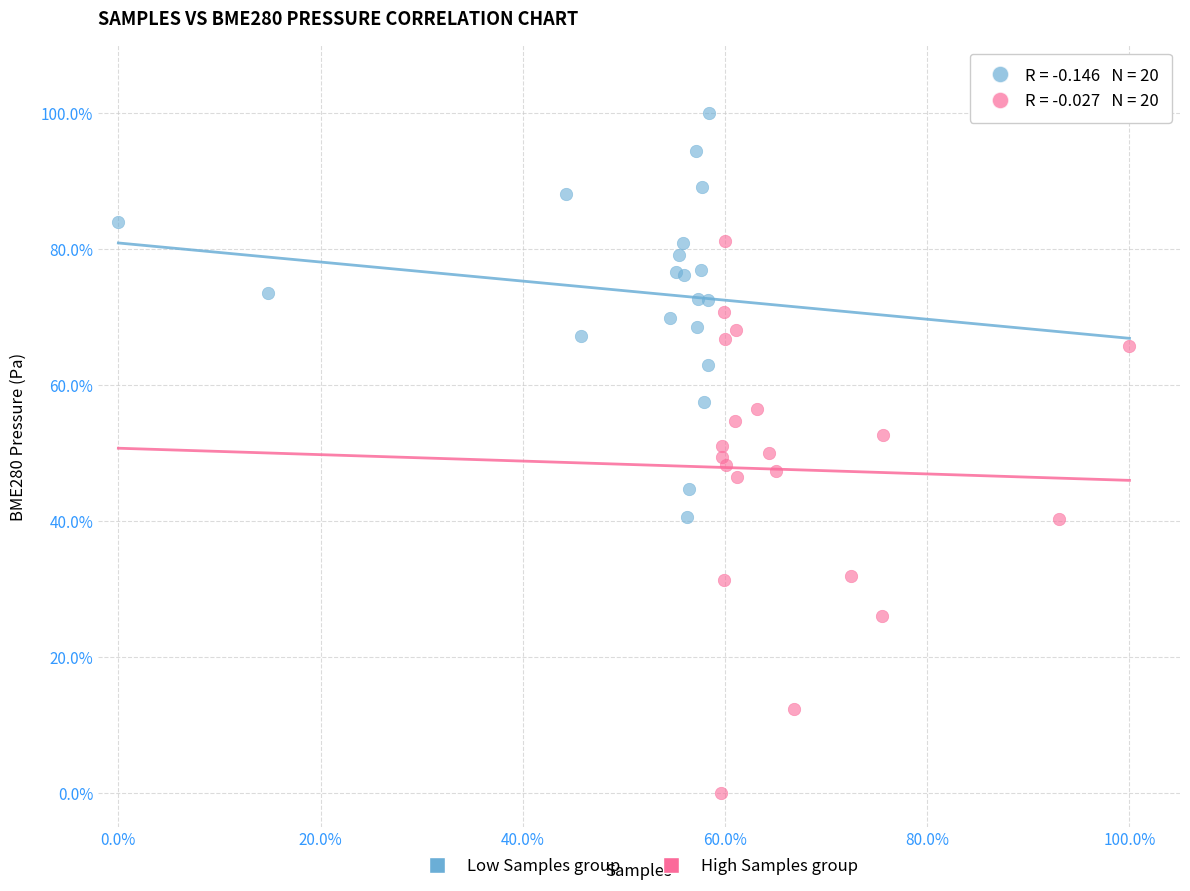

Which series contains the highest Y value?

Low Samples group